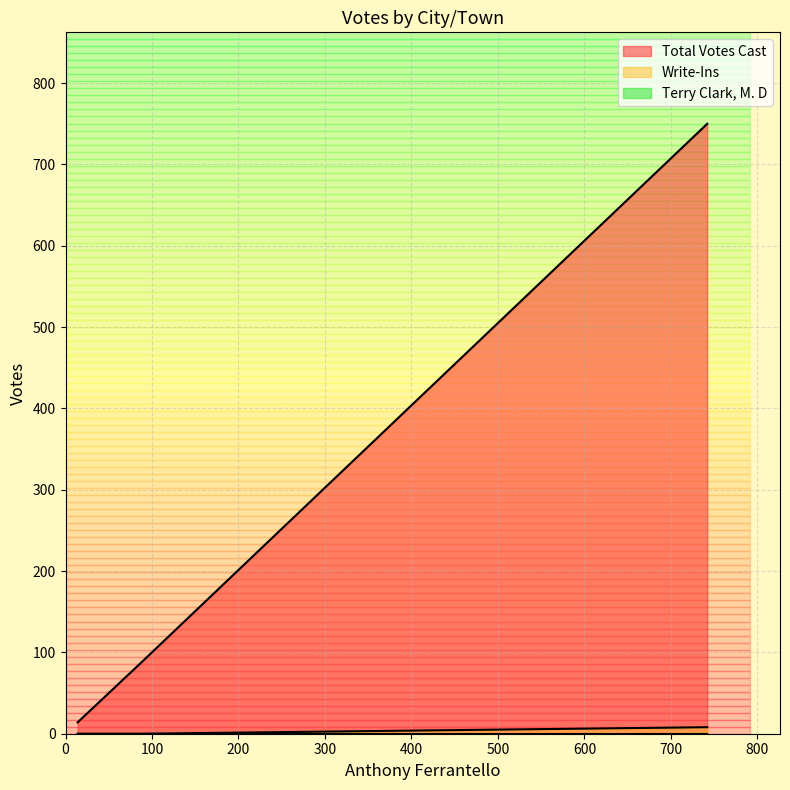

Which series has the widest spread of values?

Total Votes Cast